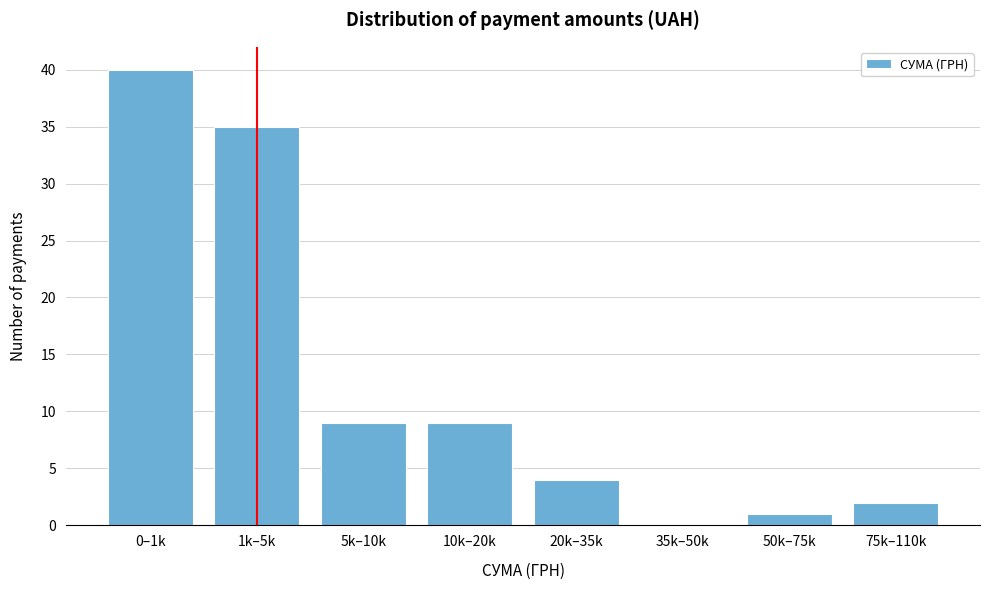

Reading right to left, list all the values displayed in this chart.

75k–110k=2	50k–75k=1	35k–50k=0	20k–35k=4	10k–20k=9	5k–10k=9	1k–5k=35	0–1k=40